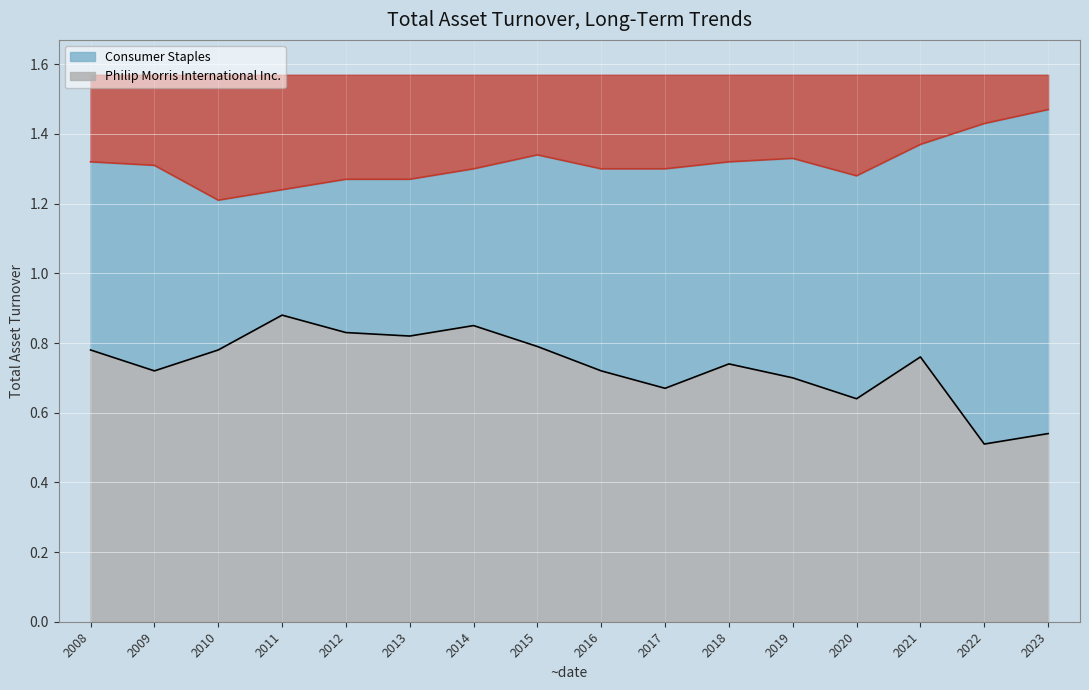

What is the spread (max minus min) of values at 2008?

0.5